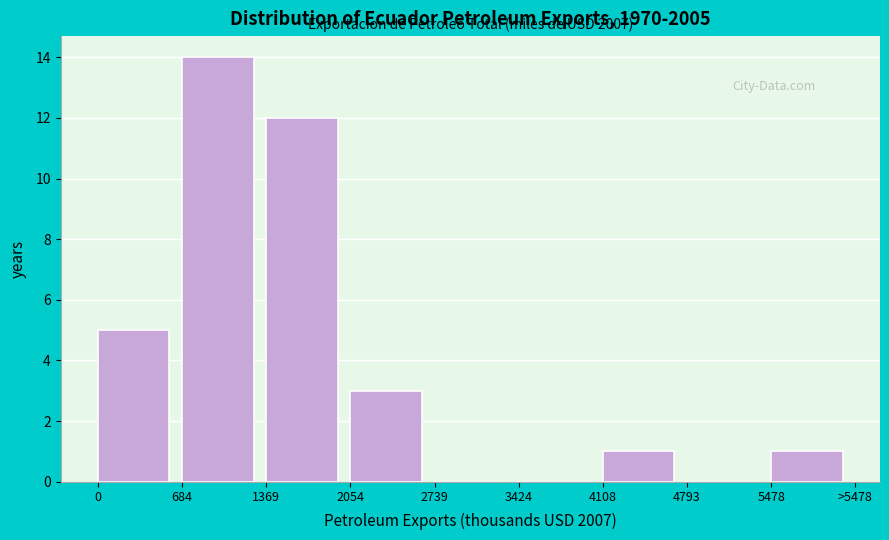

Reading left to right, list all the values displayed in this chart.

0=5	684=14	1369=12	2054=3	2739=0	3424=0	4108=1	4793=0	5478=1